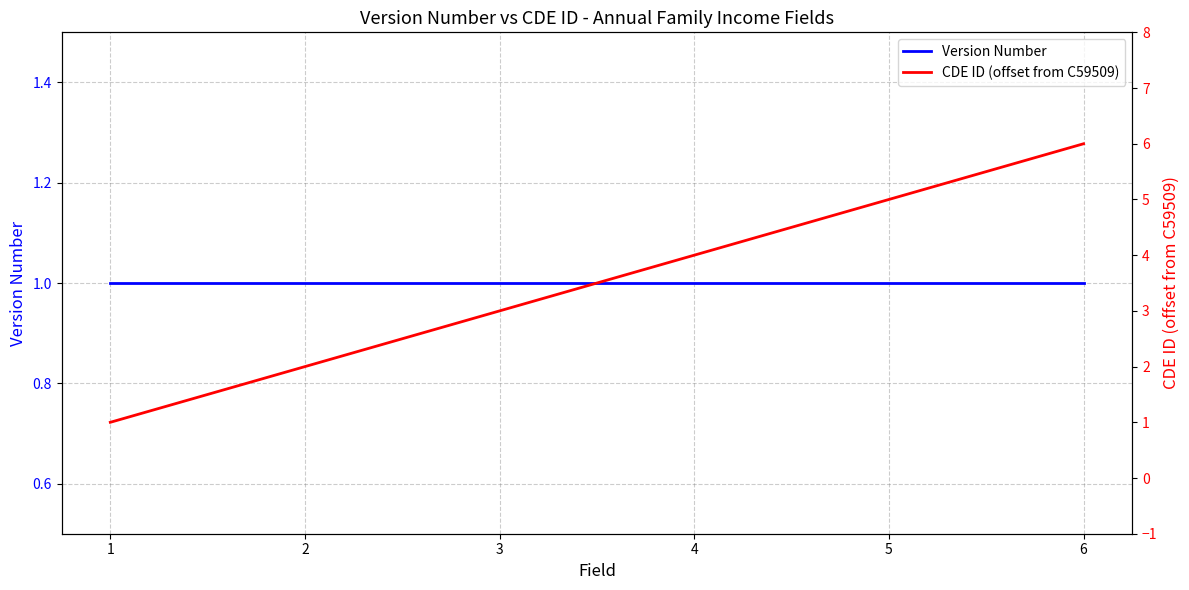

The CDE ID (offset from C59509) series shows 2 at 5. True or false?

False